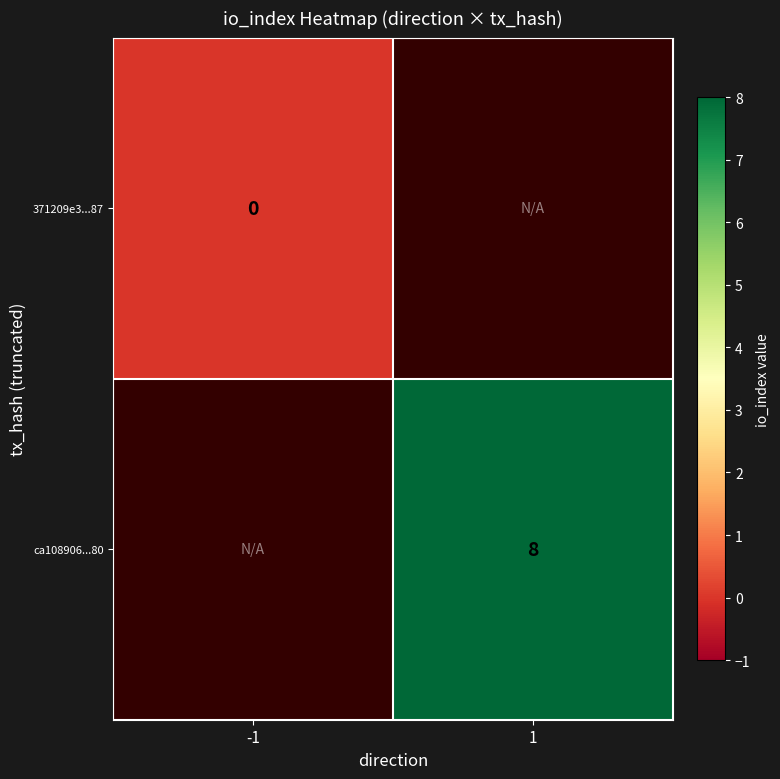

How many series are shown in this chart?

2